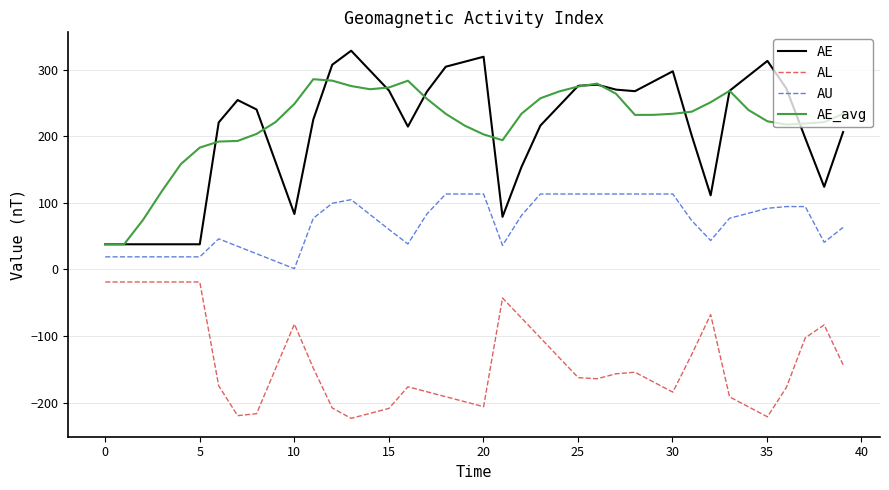

True or false: AU and AE_avg intersect in this chart.

False